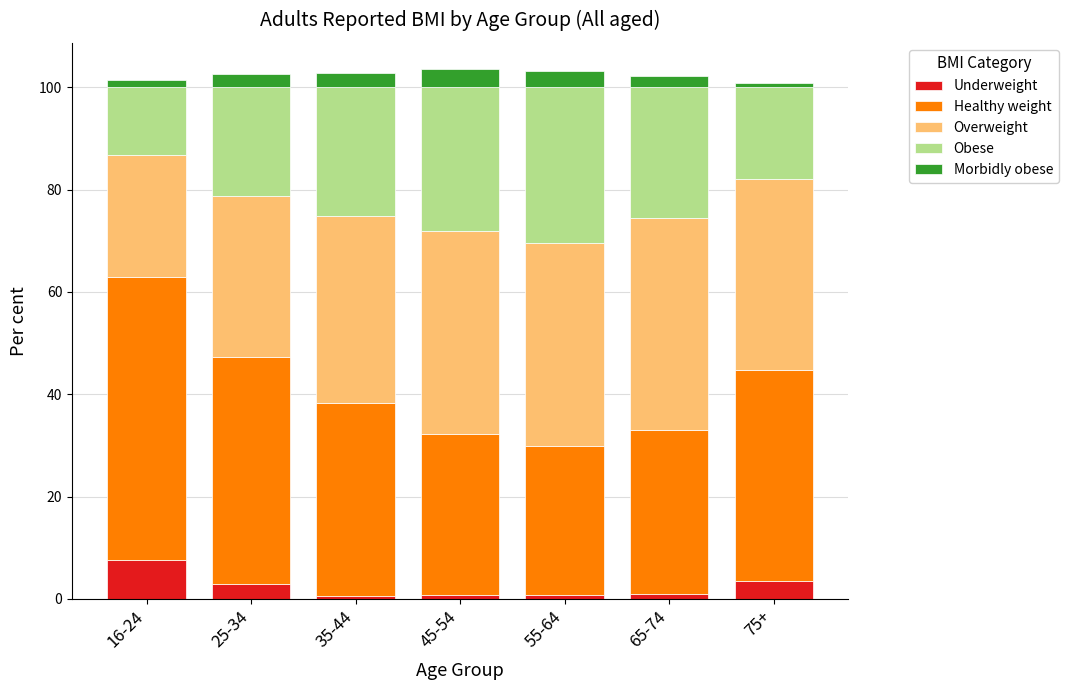

What is the label of the 2nd bar from the left?

25-34